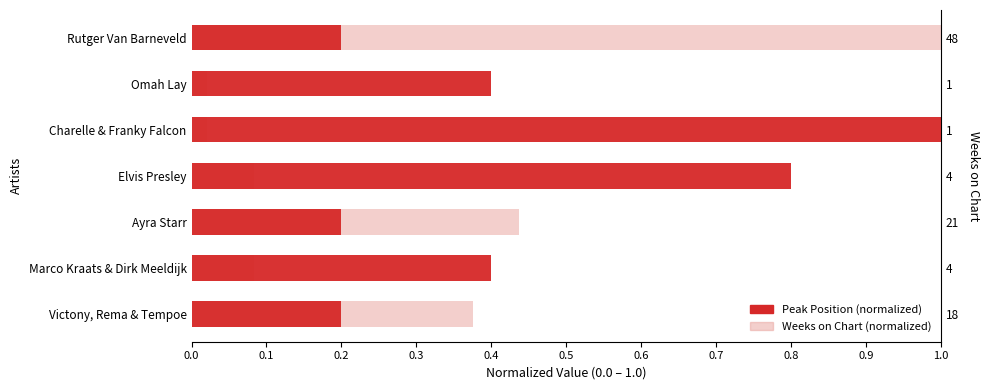

The Weeks on Chart (normalized) series shows 0.1 at Marco Kraats & Dirk Meeldijk. True or false?

True